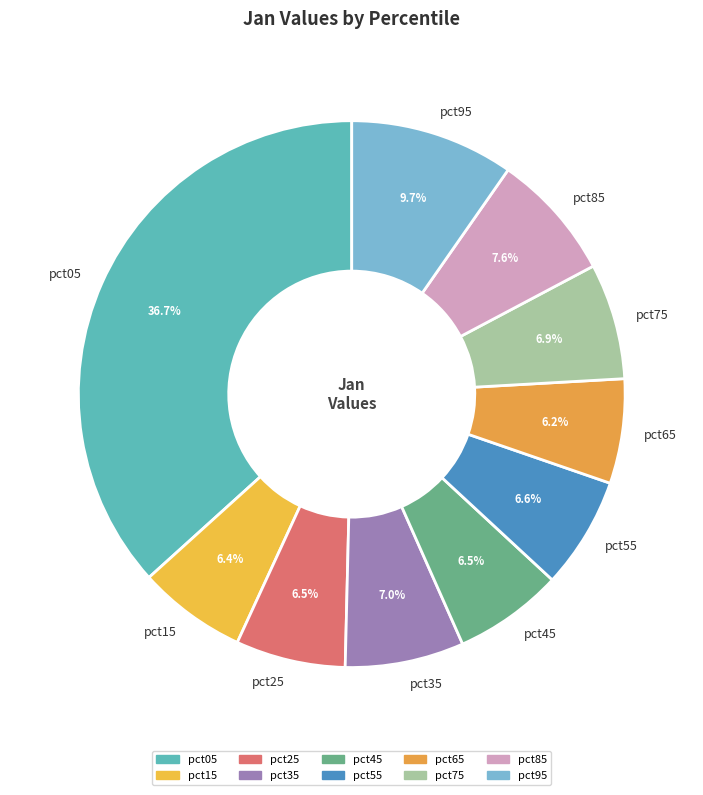

Is it true that pct15 is 6% of the pie?

True